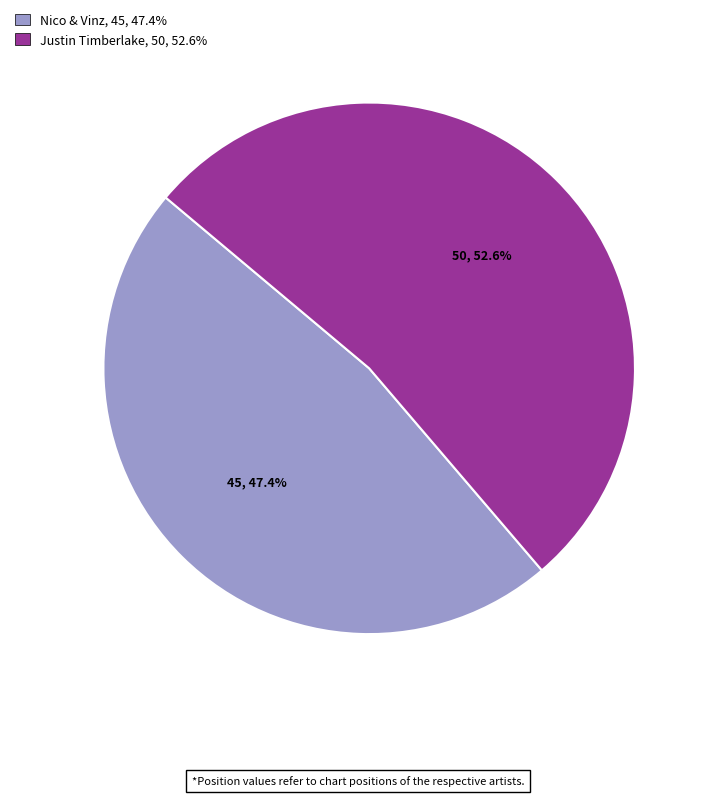

Combined, what portion of the pie is Nico & Vinz and Justin Timberlake?

100.0%